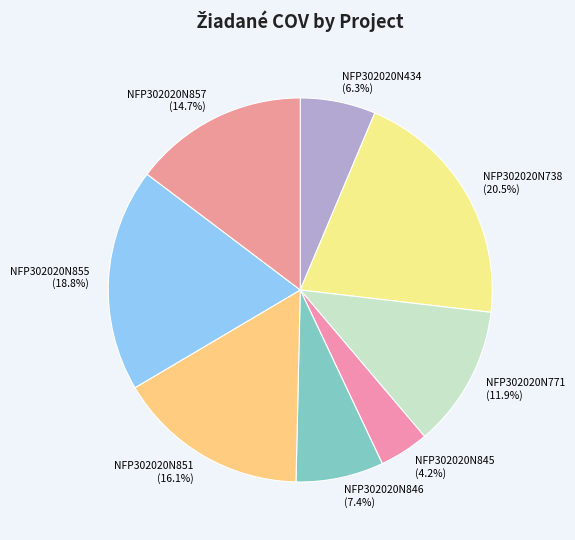

To the nearest percent, what is the difference between the NFP302020N857 and NFP302020N771 slice percentages?

3%